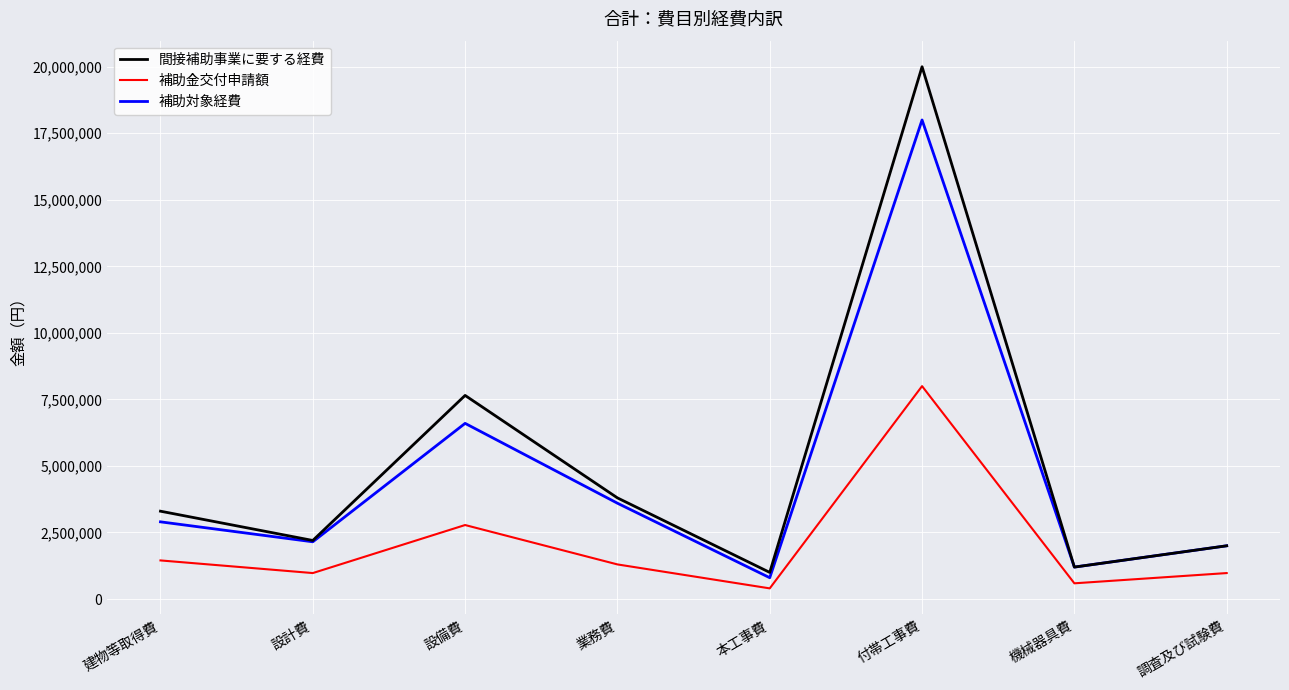

Which label corresponds to the largest value in the chart?

付帯工事費